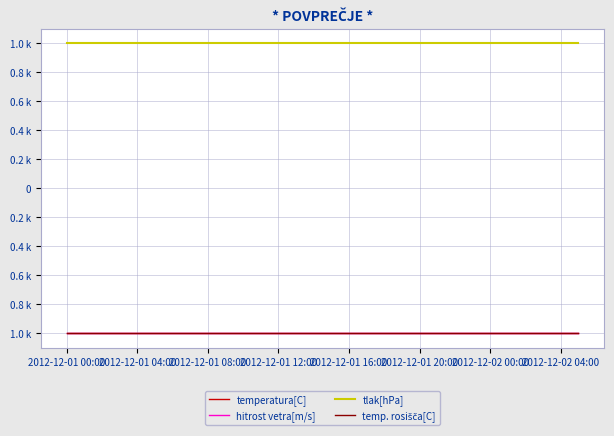

At which category does the chart reach its minimum across all series?

2012-12-01 00:00